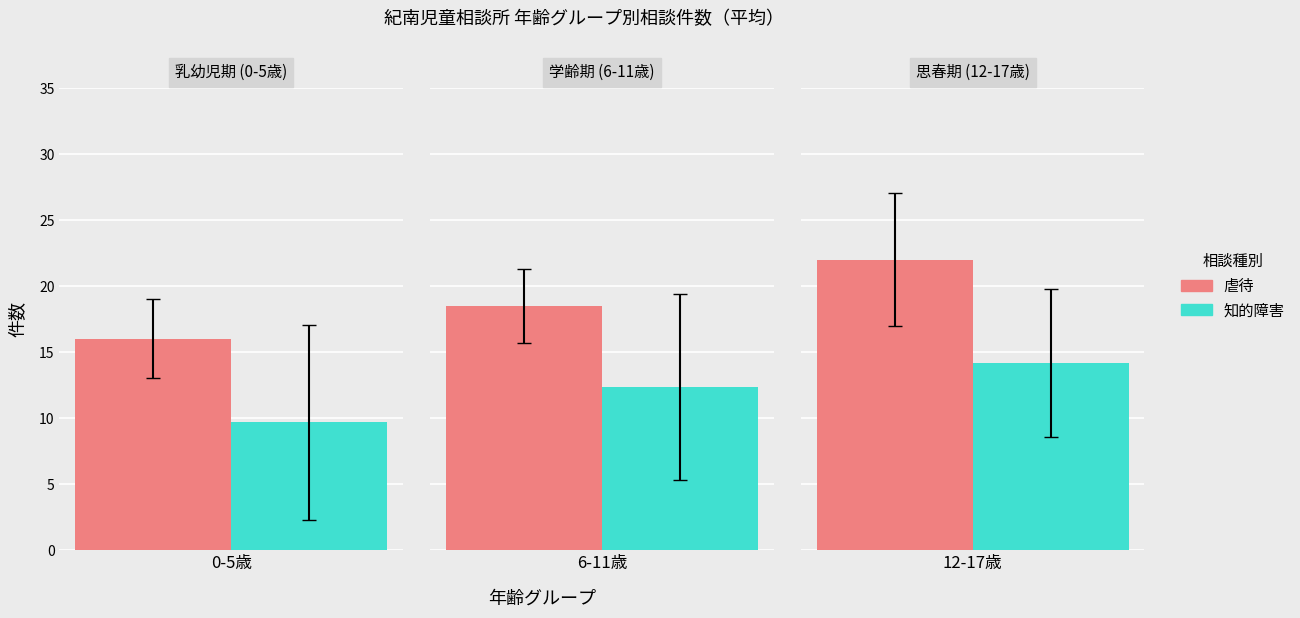

Are the bars horizontal?

No